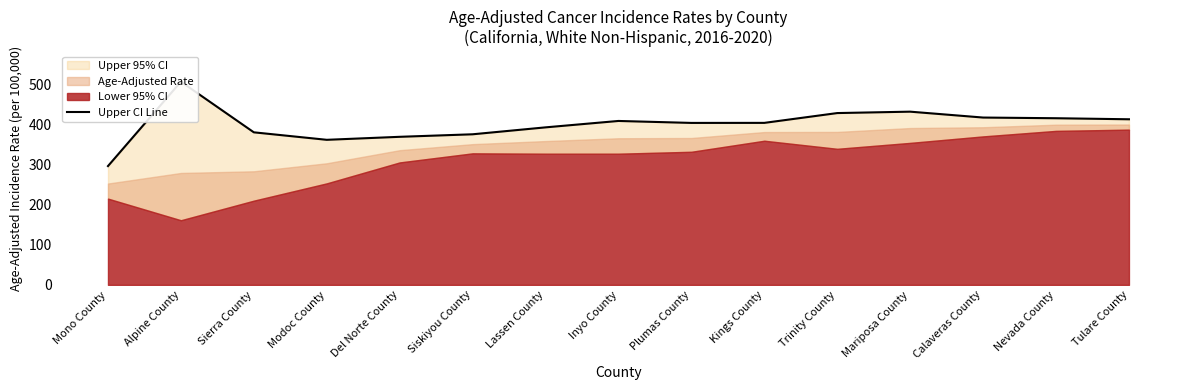

Read the value at Mono County.

296.7